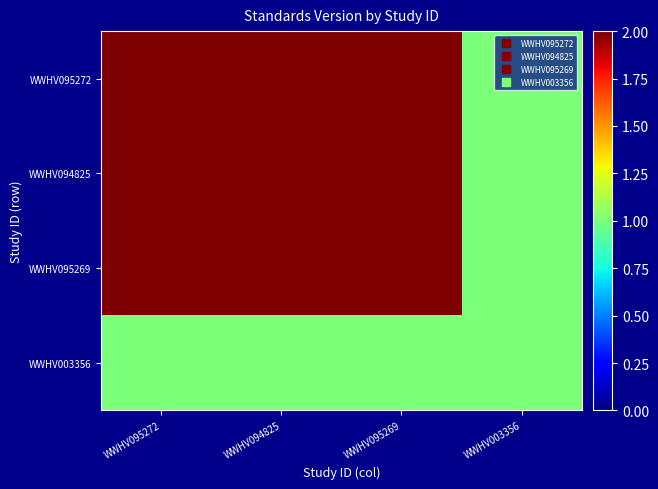

Which label corresponds to the smallest value in the chart?

WWHV003356